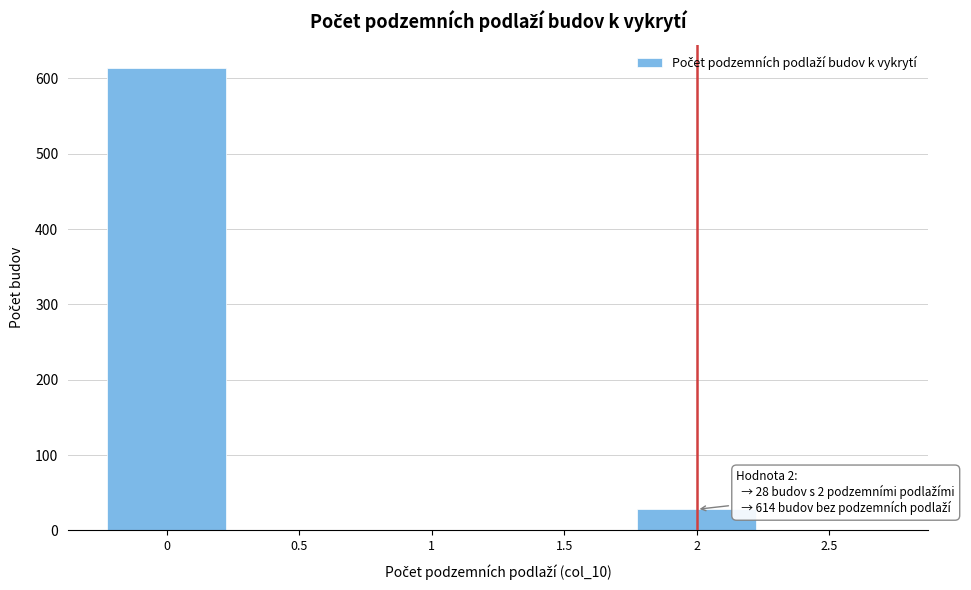

Over which range of the x-axis is the bar tallest?

-0.25 to 0.25